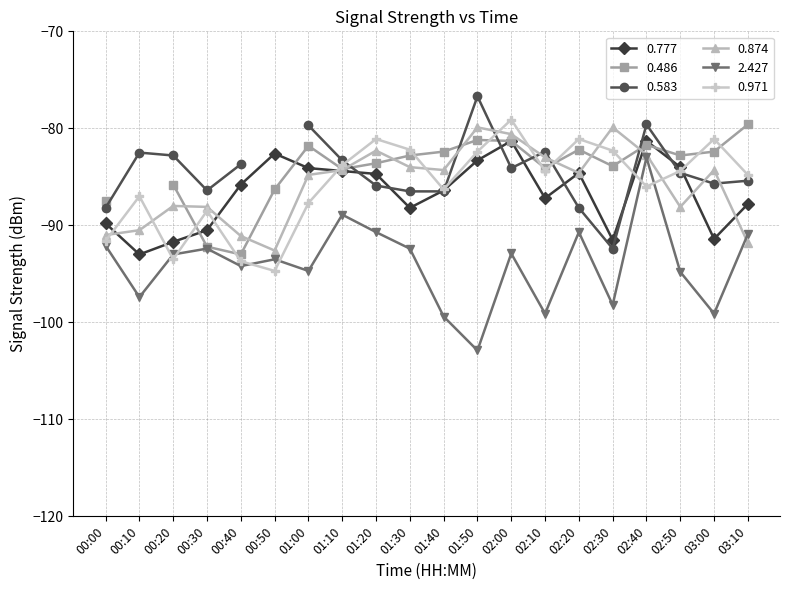

Between which two adjacent categories do 2.427 and 0.971 first intersect?

00:10 and 00:20